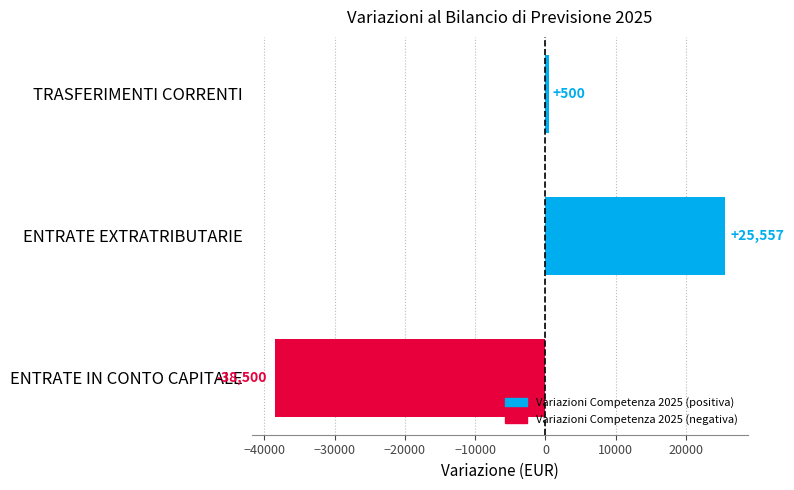

At which category does the chart reach its peak across all series?

ENTRATE EXTRATRIBUTARIE